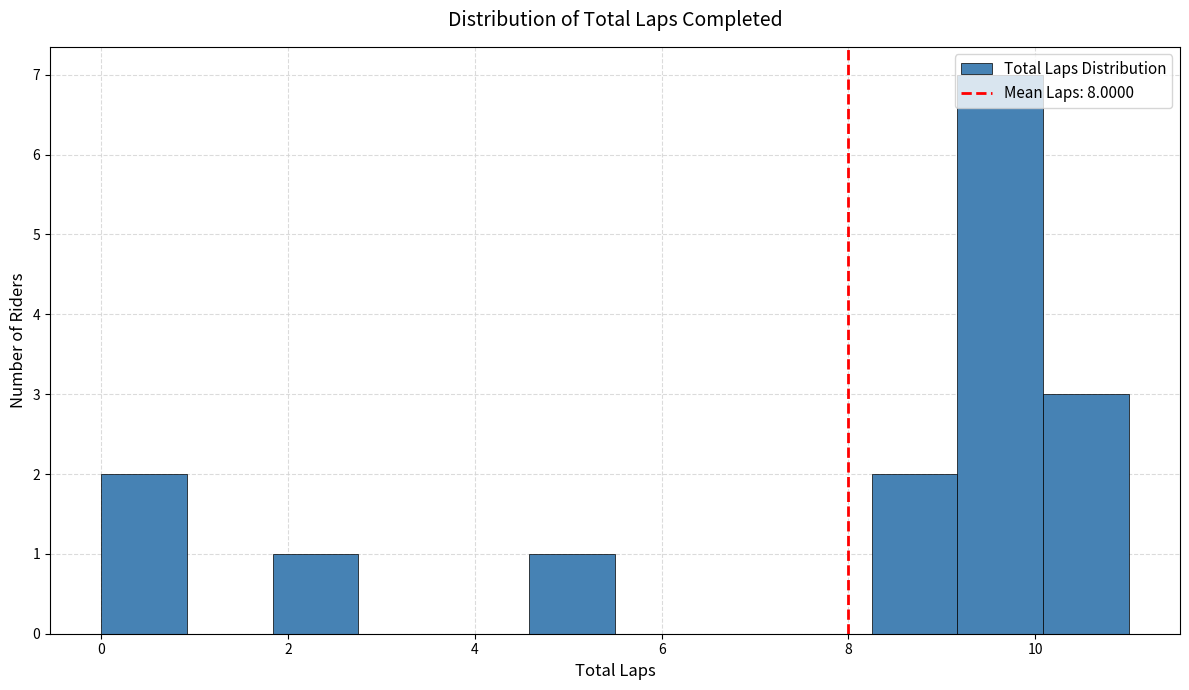

Over which range of the x-axis is the bar tallest?

9.2 to 10.0